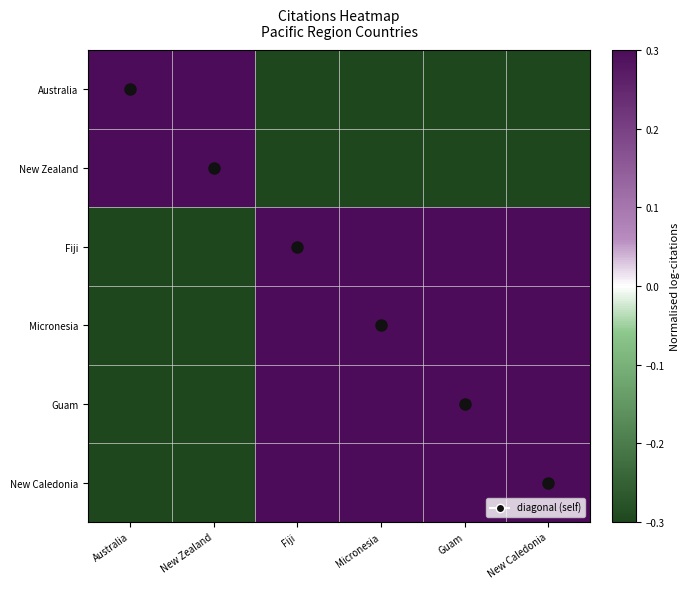

Reading left to right, list all the values displayed in this chart.

Australia: Australia=0.3	New Zealand=0.3	Fiji=-0.3	Micronesia=-0.3	Guam=-0.3	New Caledonia=-0.3
New Zealand: Australia=0.3	New Zealand=0.3	Fiji=-0.3	Micronesia=-0.3	Guam=-0.3	New Caledonia=-0.3
Fiji: Australia=-0.3	New Zealand=-0.3	Fiji=0.3	Micronesia=0.3	Guam=0.3	New Caledonia=0.3
Micronesia: Australia=-0.3	New Zealand=-0.3	Fiji=0.3	Micronesia=0.3	Guam=0.3	New Caledonia=0.3
Guam: Australia=-0.3	New Zealand=-0.3	Fiji=0.3	Micronesia=0.3	Guam=0.3	New Caledonia=0.3
New Caledonia: Australia=-0.3	New Zealand=-0.3	Fiji=0.3	Micronesia=0.3	Guam=0.3	New Caledonia=0.3